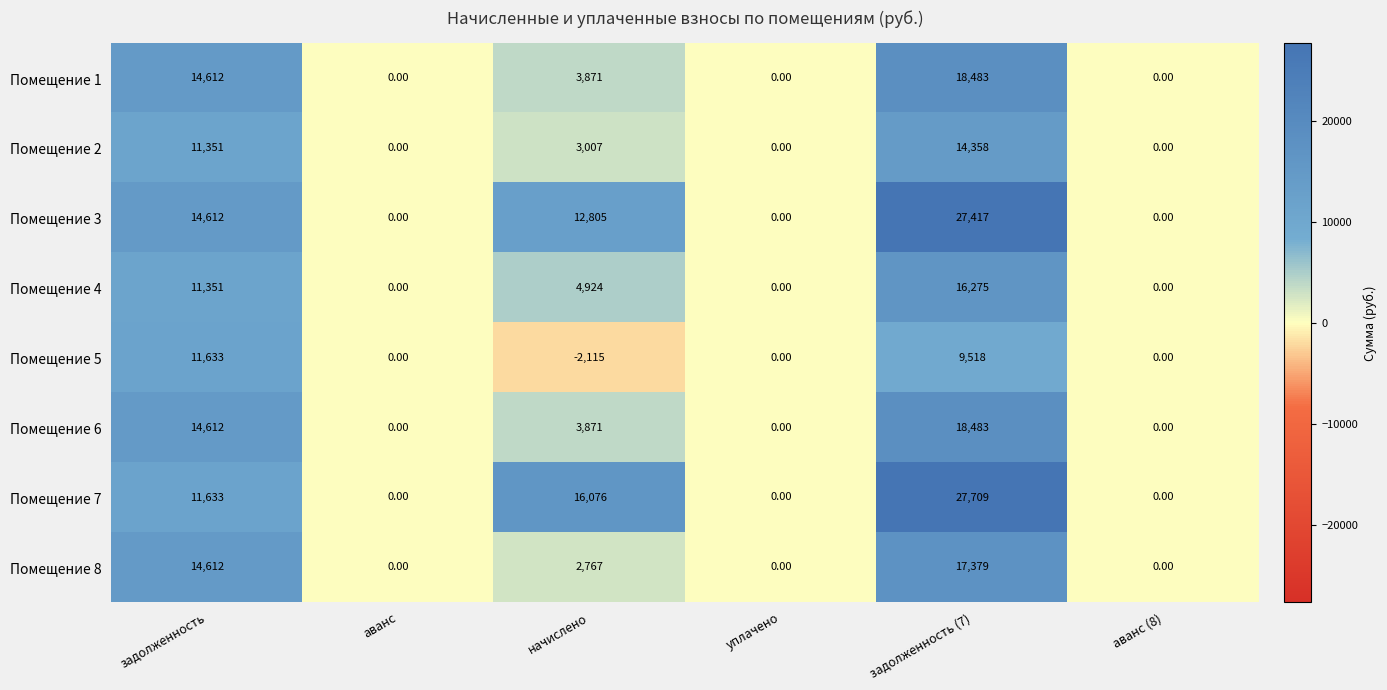

How many series are shown in this chart?

8